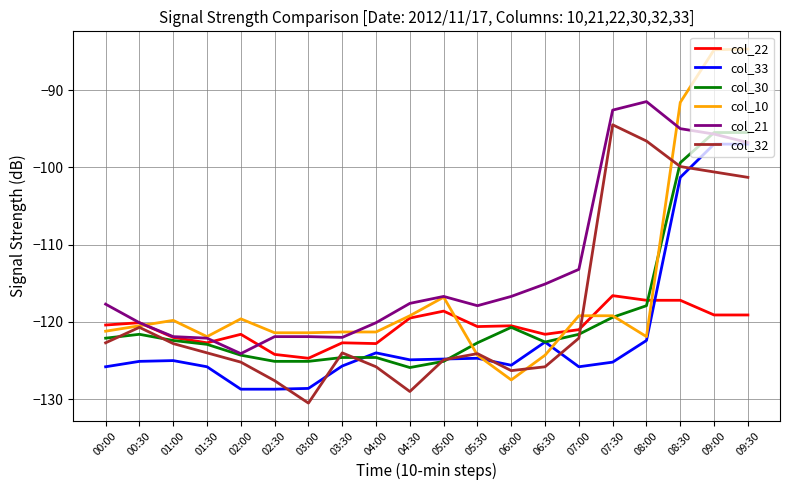

What is the greatest value displayed?

-84.7